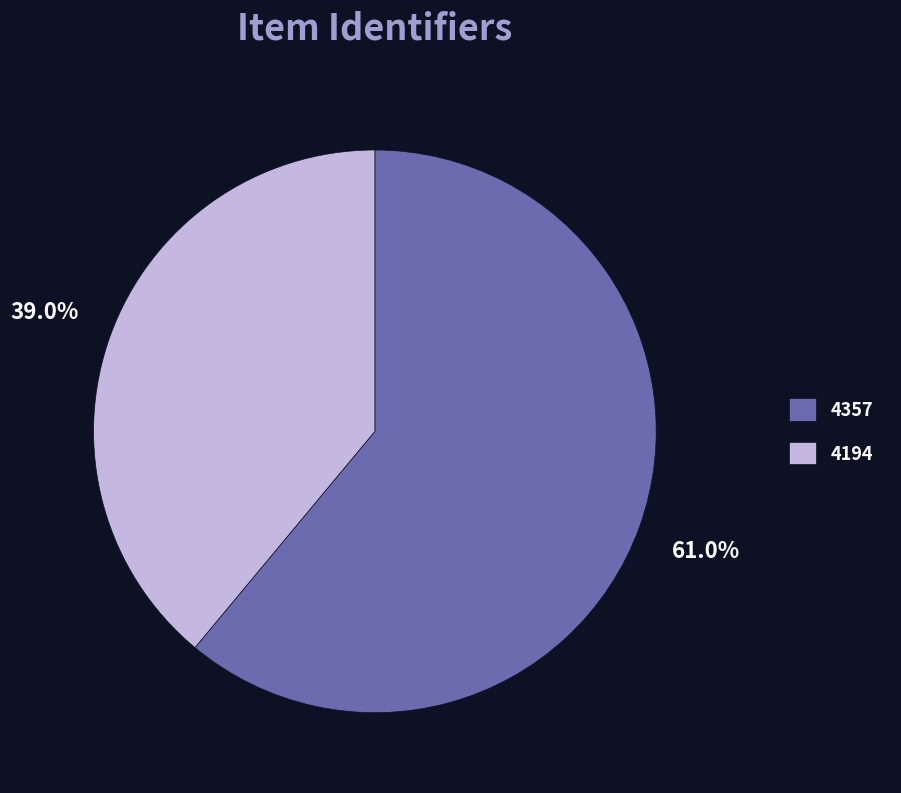

What is the total percentage of 4194 and 4357?

100.0%